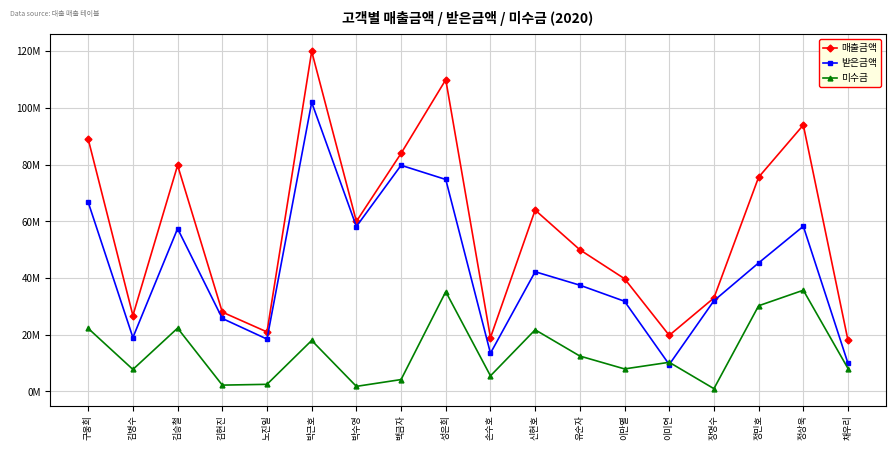

Is it true that 받은금액 equals 50295209 at 이만열?

False